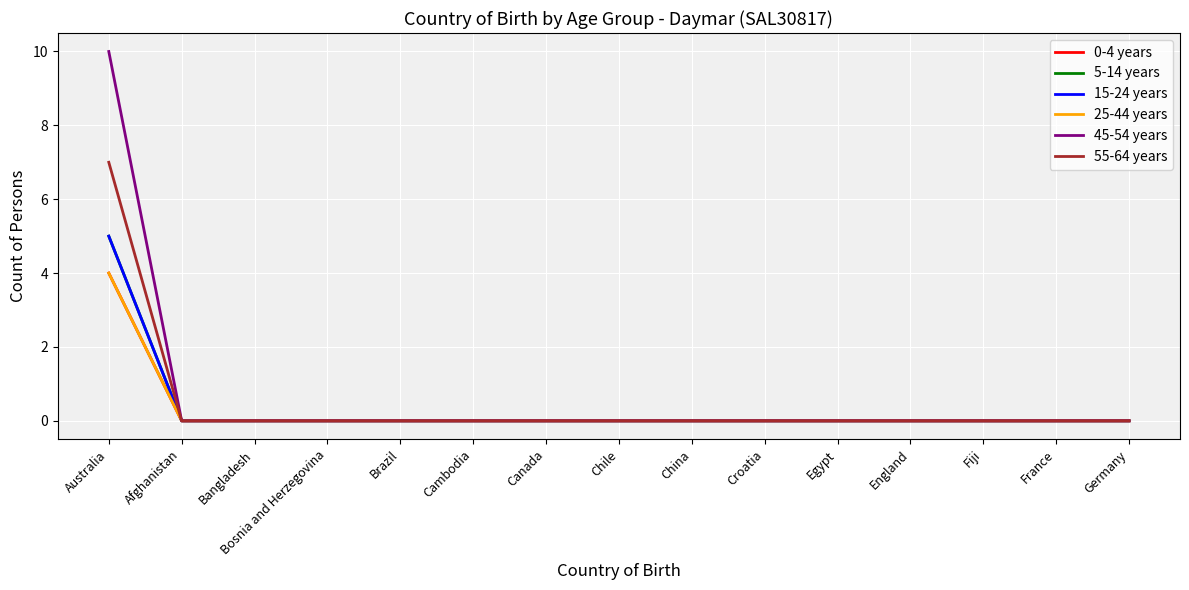

Is this an area chart (filled region under the line)?

No